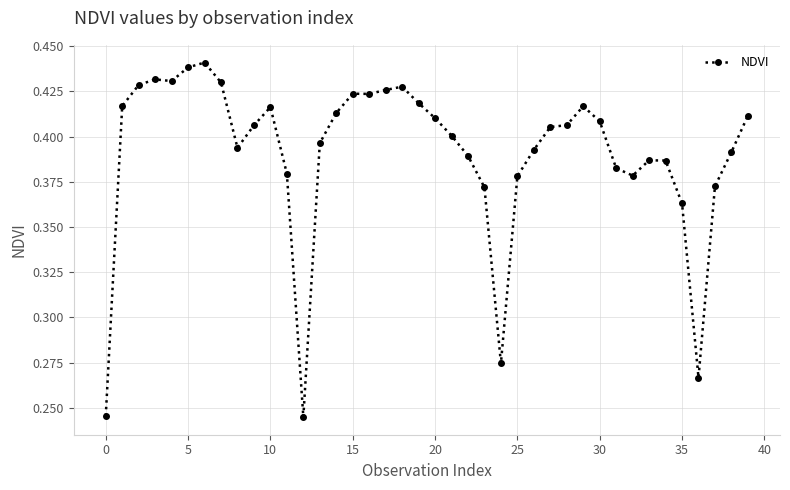

True or false: there are more than 2 points higher than both neighbors.

True